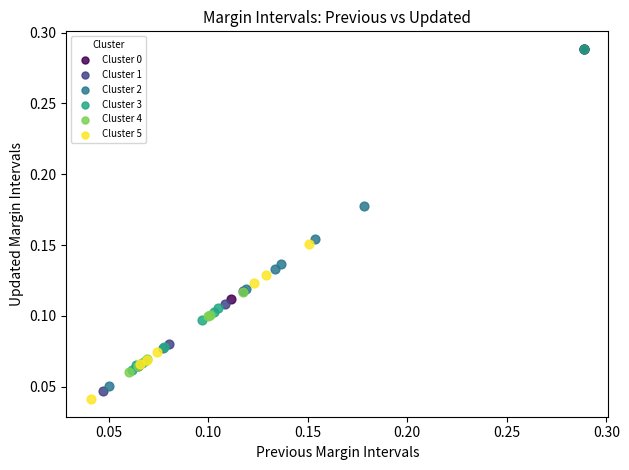

Which series has the largest Y range (max minus min)?

Cluster 3